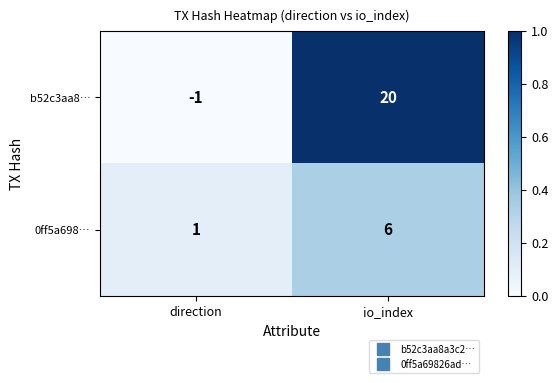

List the series in order of their overall mean, lowest first.

0ff5a698…, b52c3aa8…